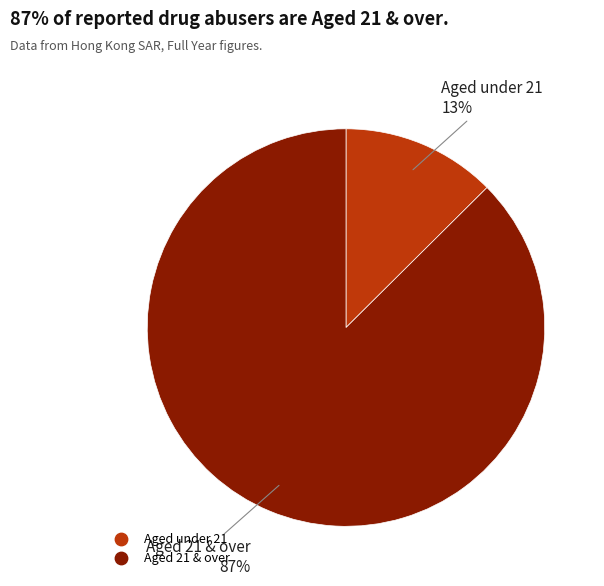

To the nearest percent, what is the average slice percentage?

50%